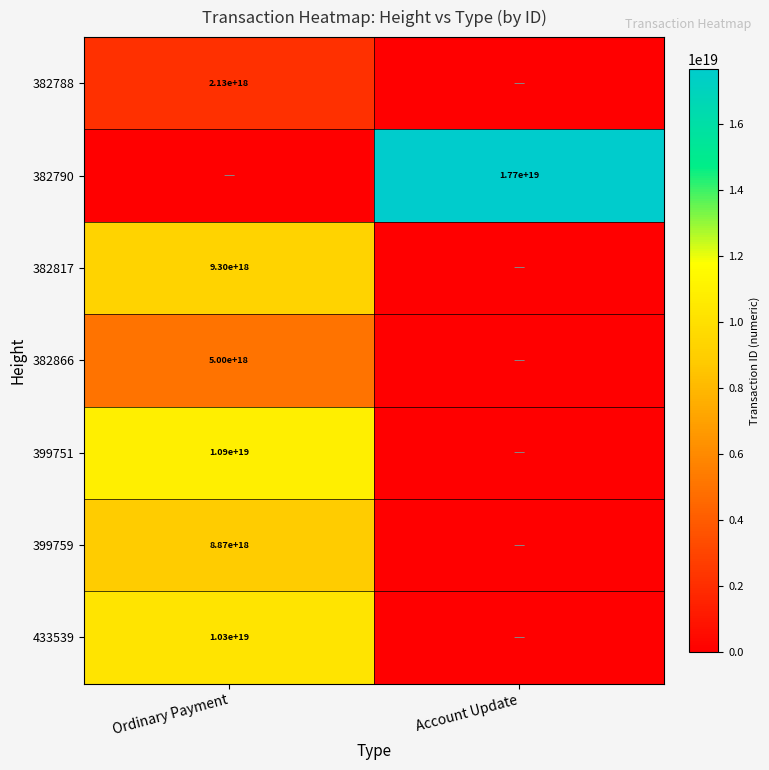

What is the maximum value shown in the chart?

17687035366063138816